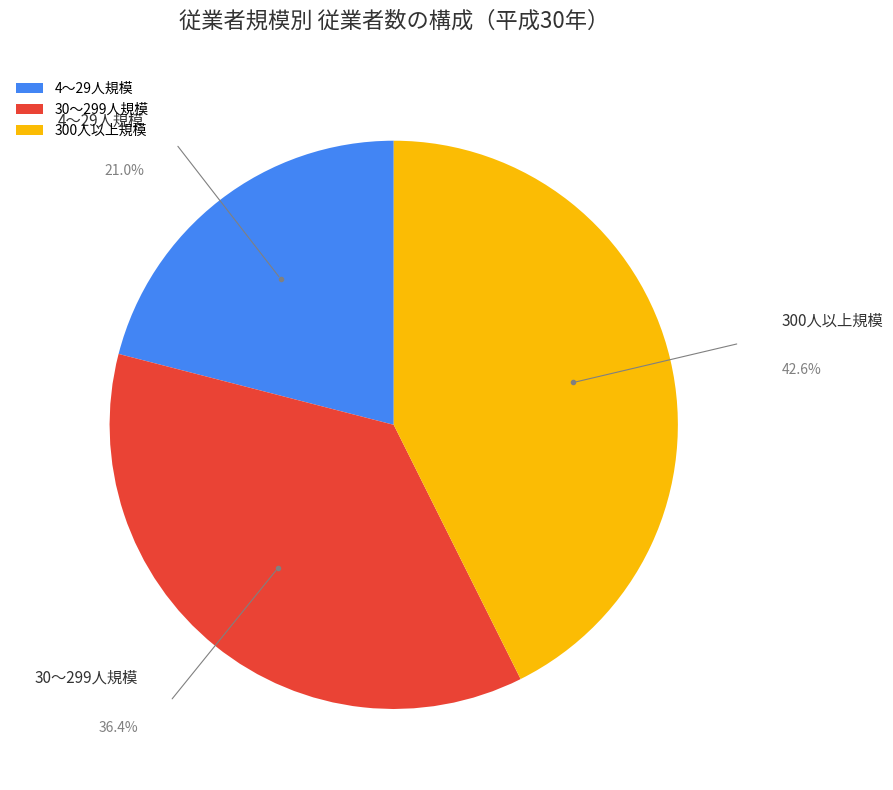

What is the ratio of the value at 30～299人規模 to the value at 300人以上規模?

0.9